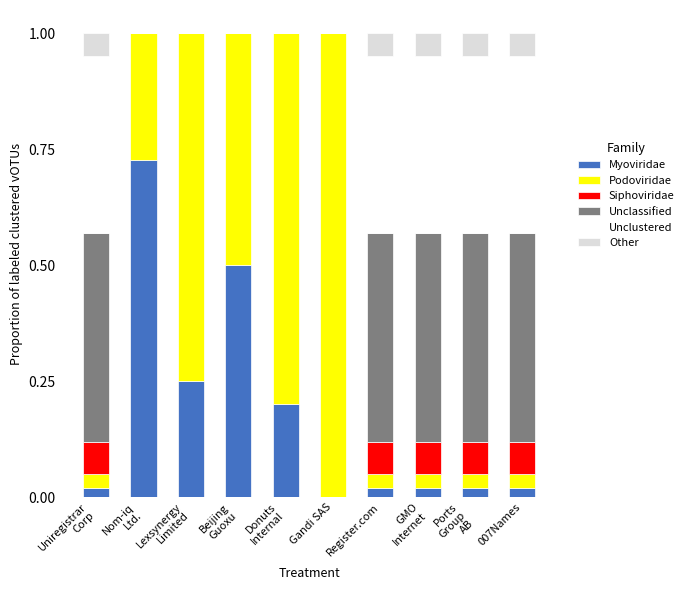

True or false: Myoviridae has a value of 0.0 at Gandi SAS.

True